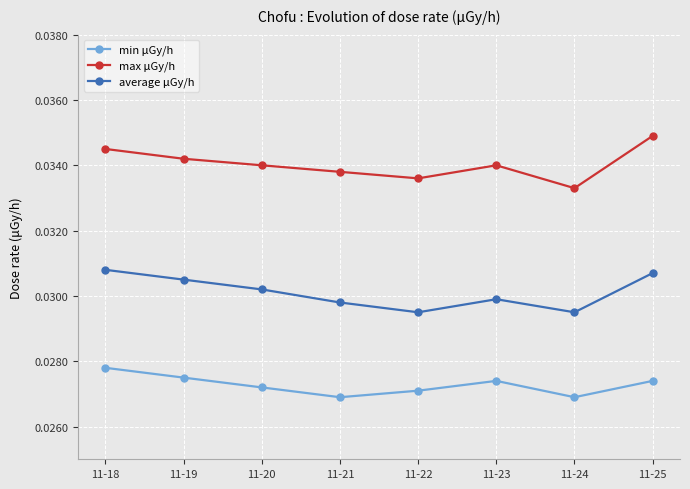

How many max μGy/h values are between 0 and 1?

8